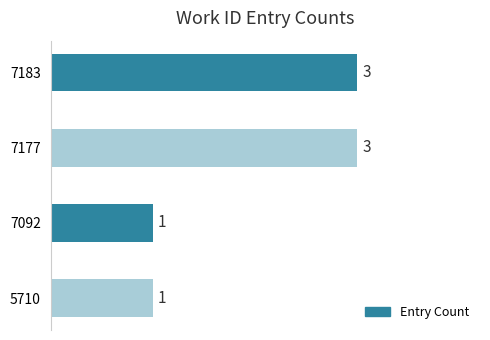

How many values are between 1 and 3?

4